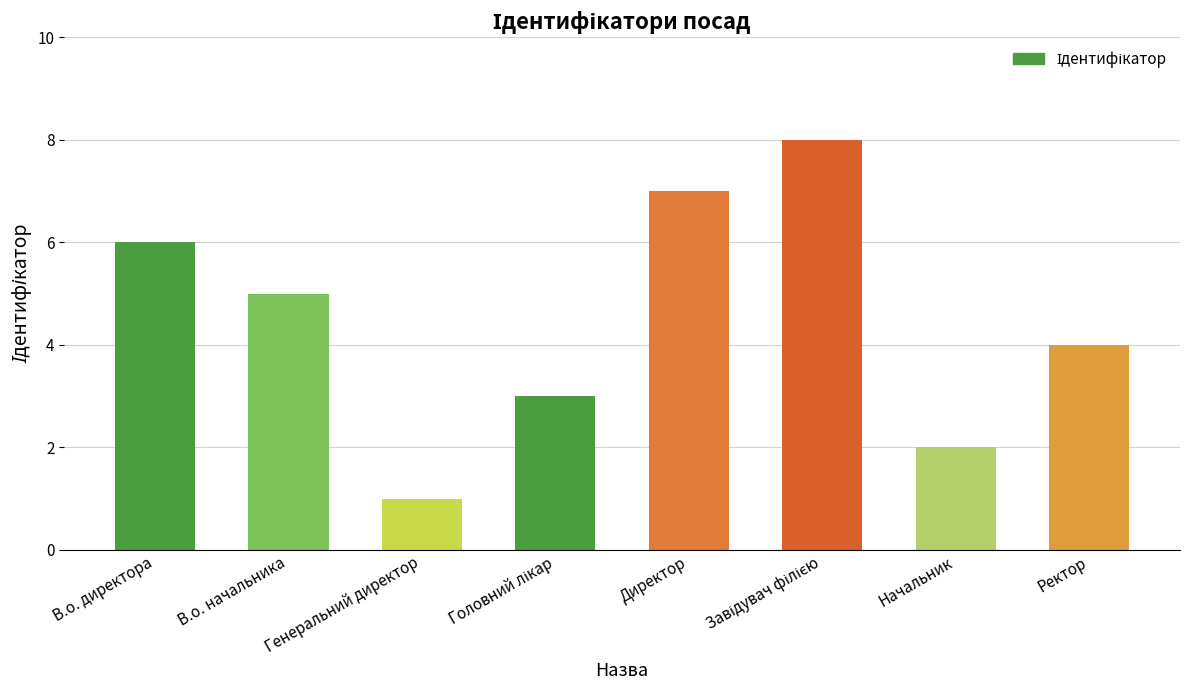

At which label does the data first exceed 5?

В.о. директора